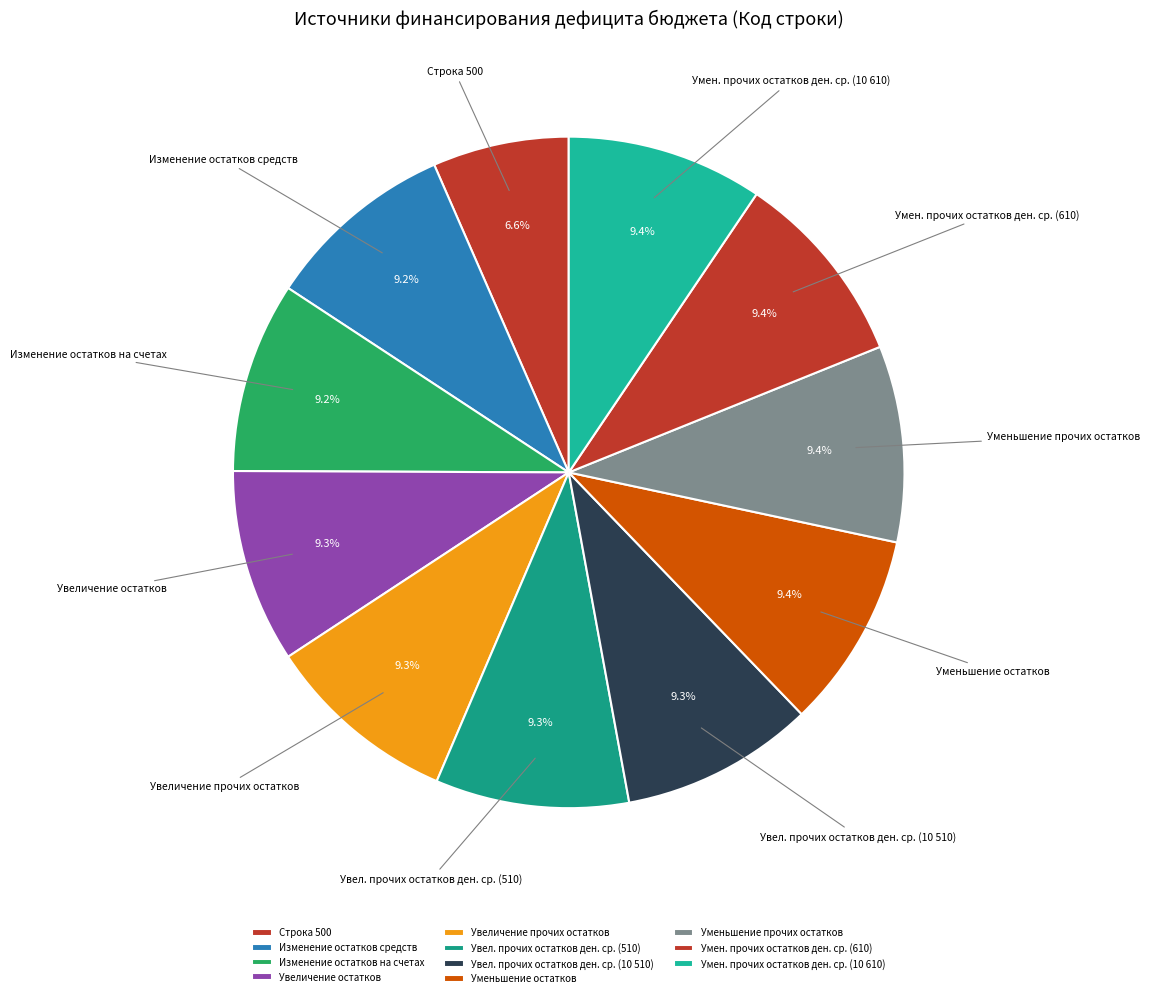

What is the smallest slice in the pie chart?

Строка 500